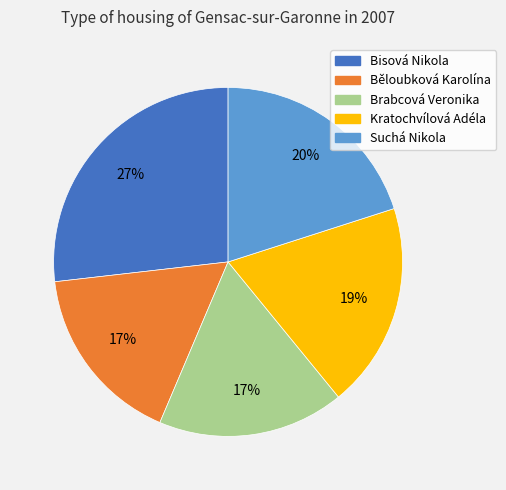

Which slice is the largest?

Bisová Nikola